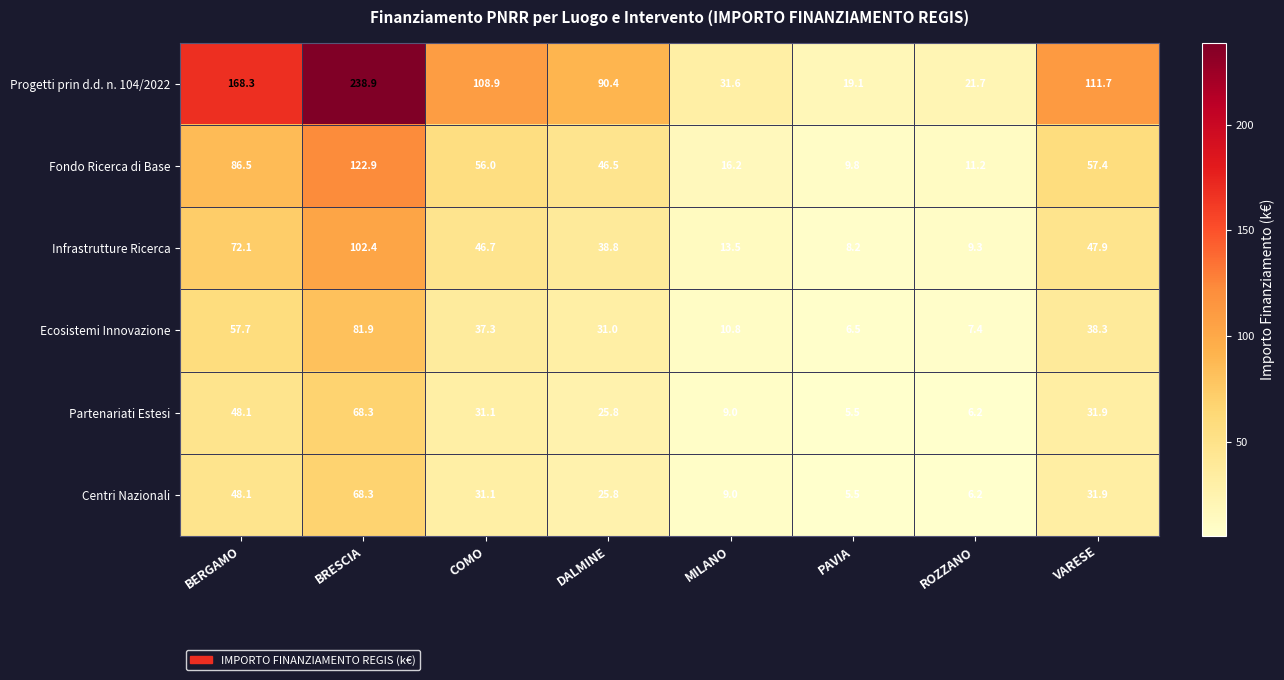

Which series has the largest range (max minus min)?

Progetti prin d.d. n. 104/2022